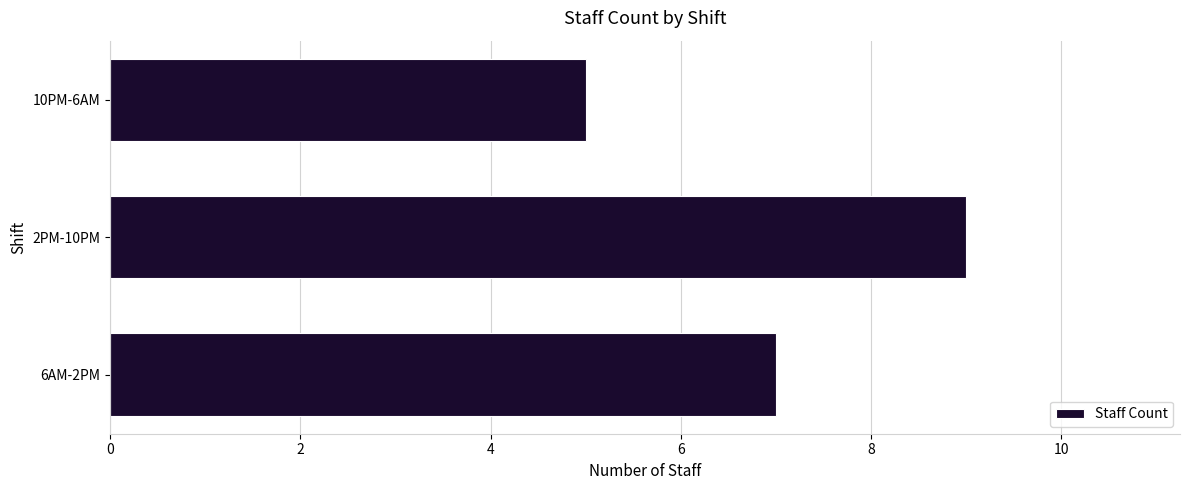

What is the difference between the maximum and minimum values?

4